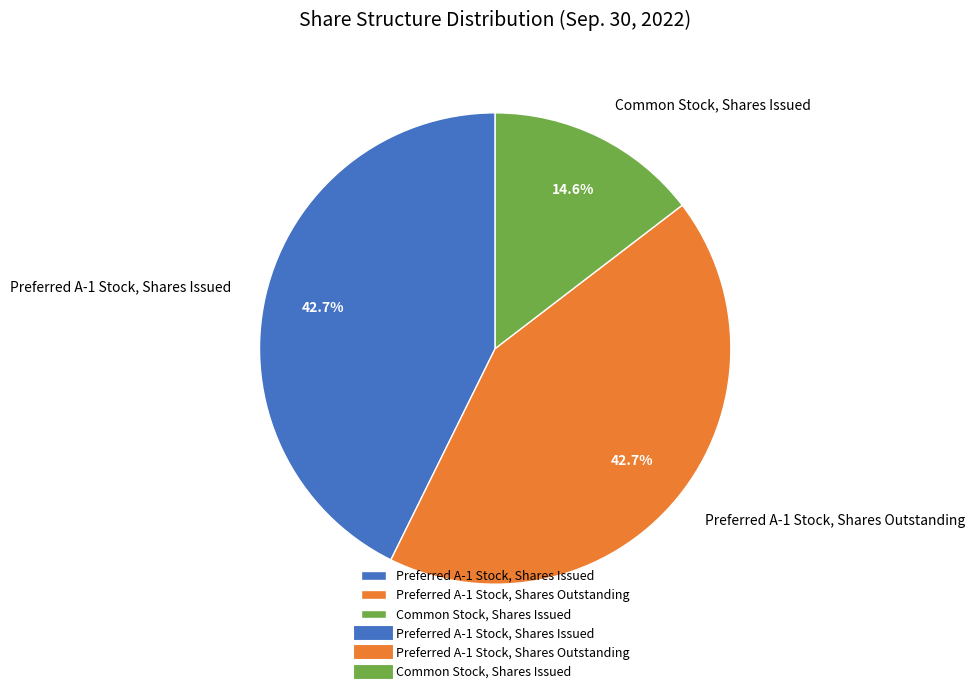

Is there any slice that represents more than half of the pie?

No